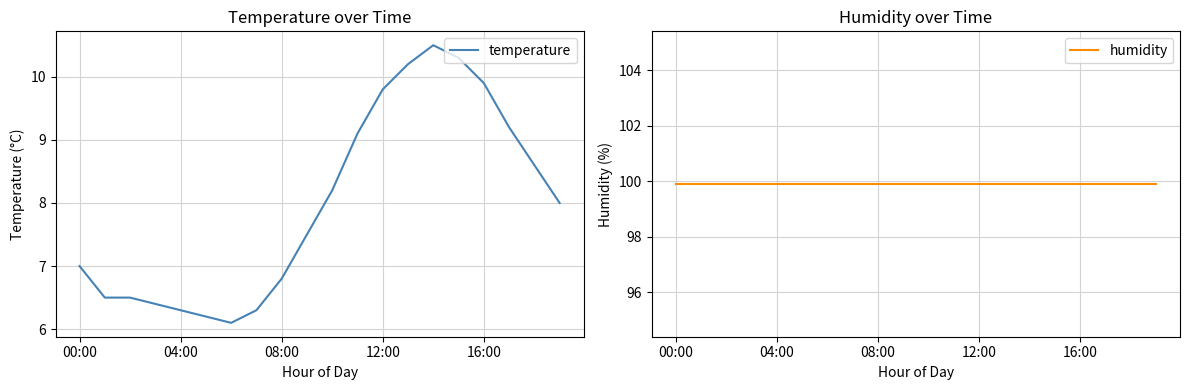

Which category has the lowest value across all series?

6